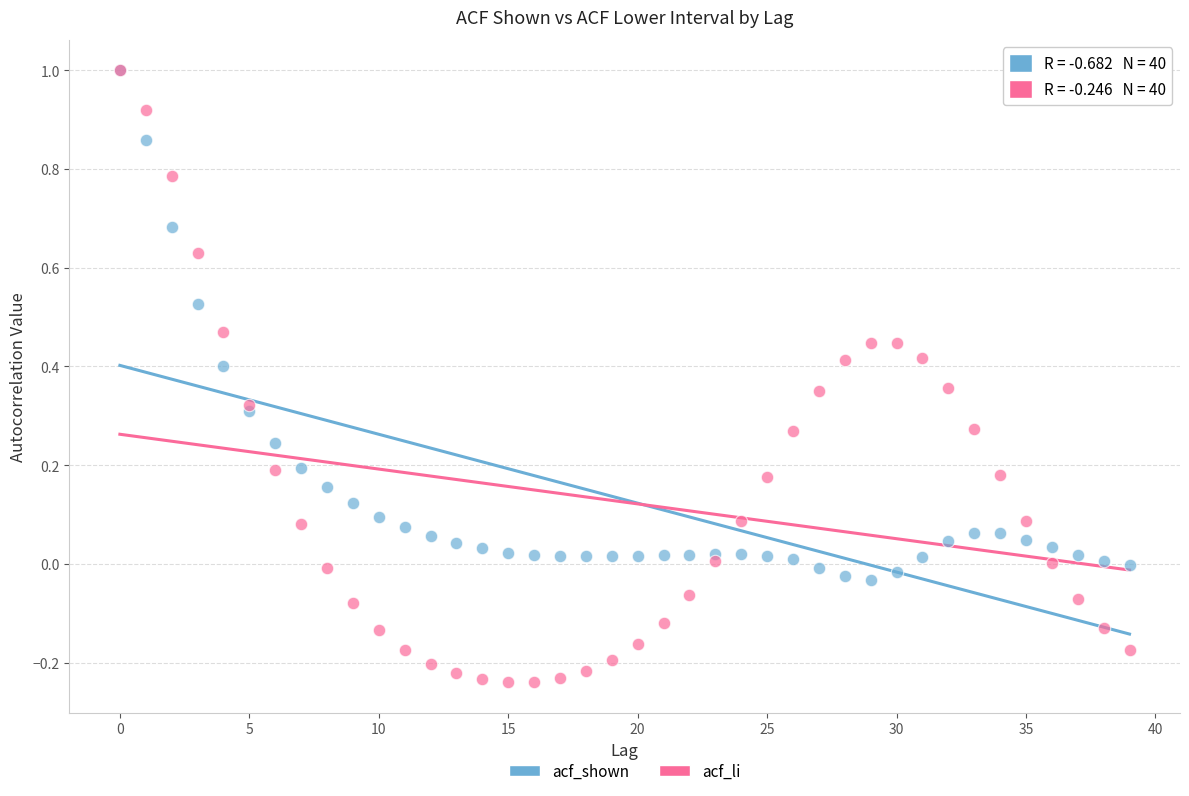

What are all the series names shown in the legend?

acf_shown, acf_li